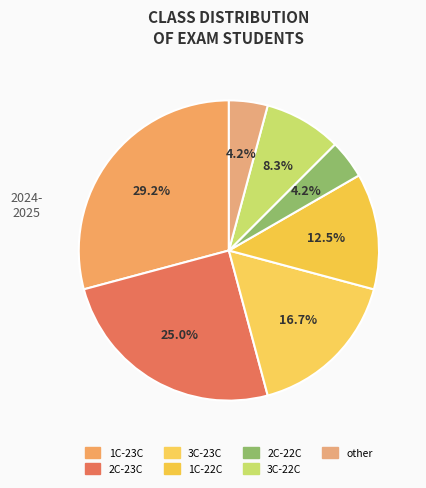

How many segments does this pie chart have?

7